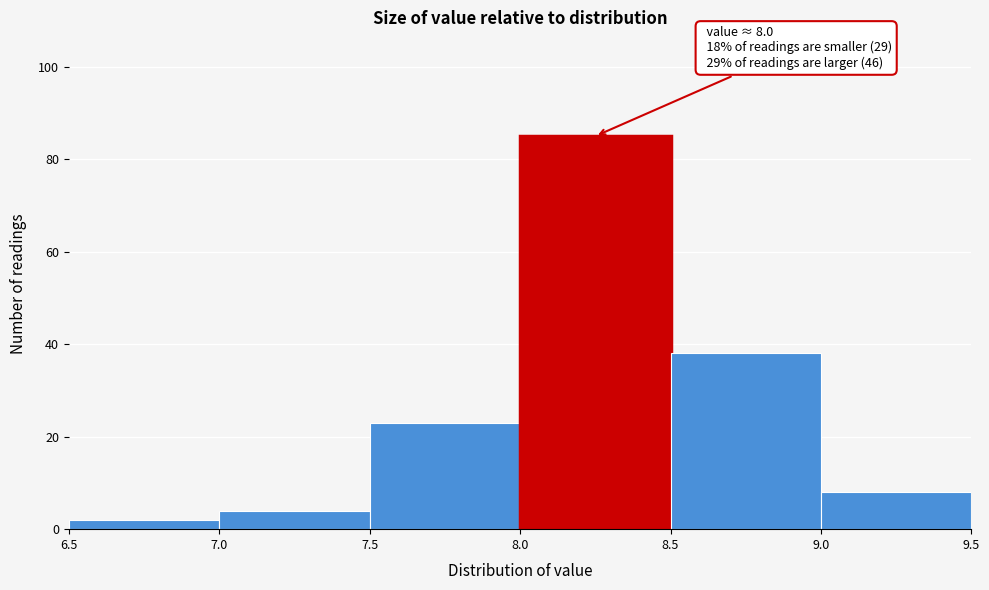

Over which range of the x-axis is the bar tallest?

8.0 to 8.5